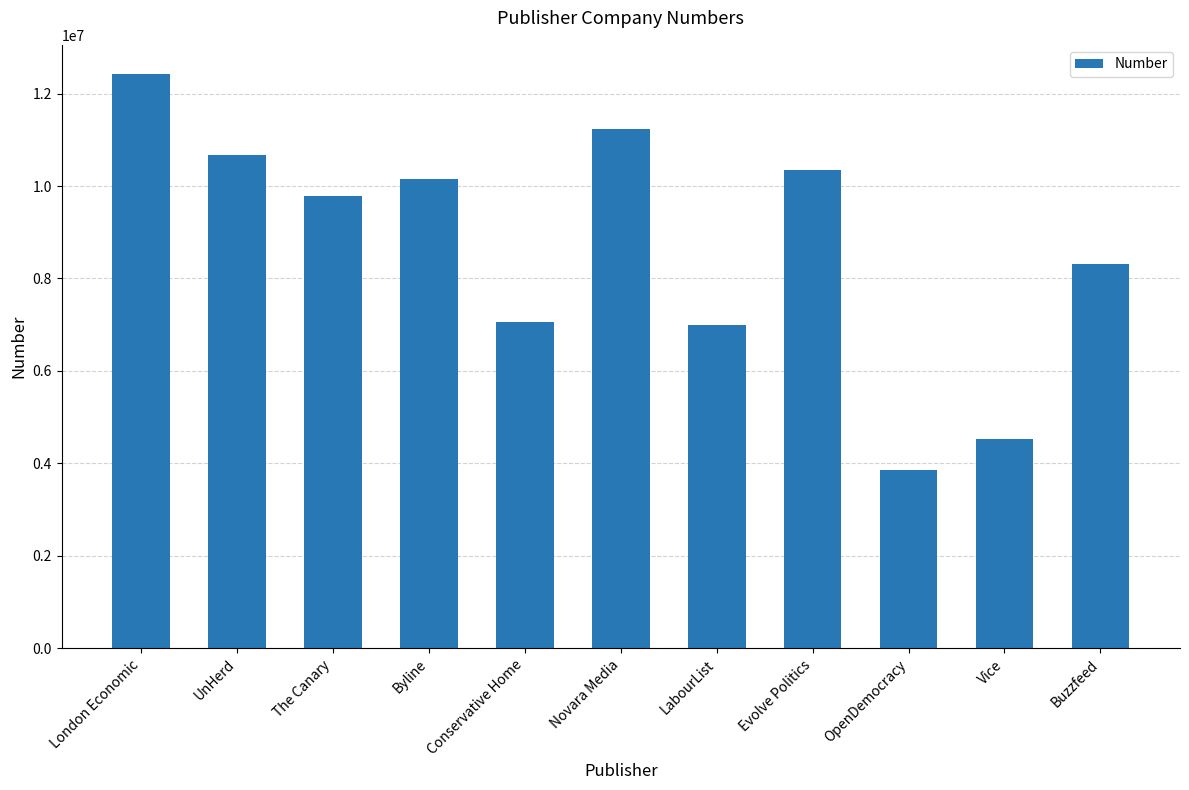

What is the change in value from Novara Media to LabourList?

-4248896